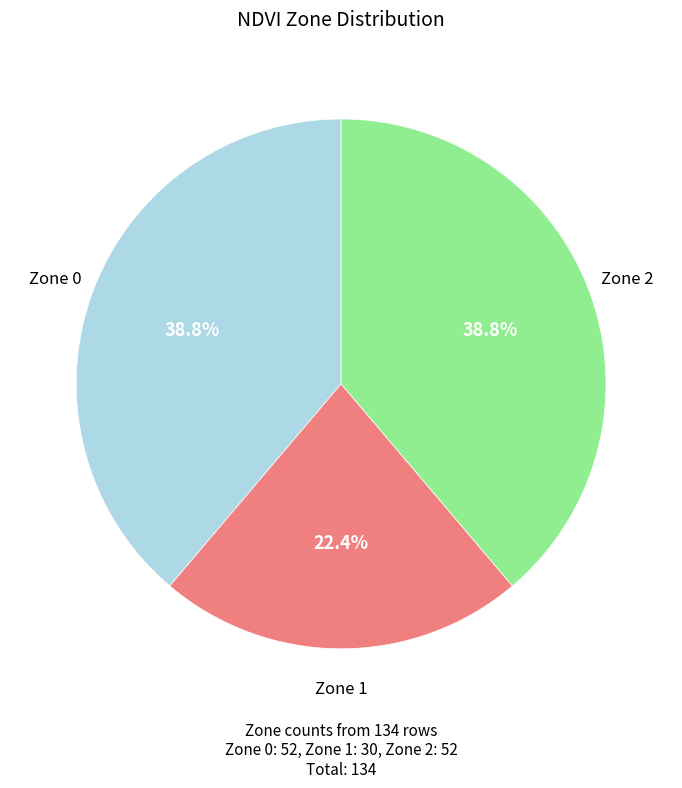

Which has a higher value, Zone 0 or Zone 1?

Zone 0